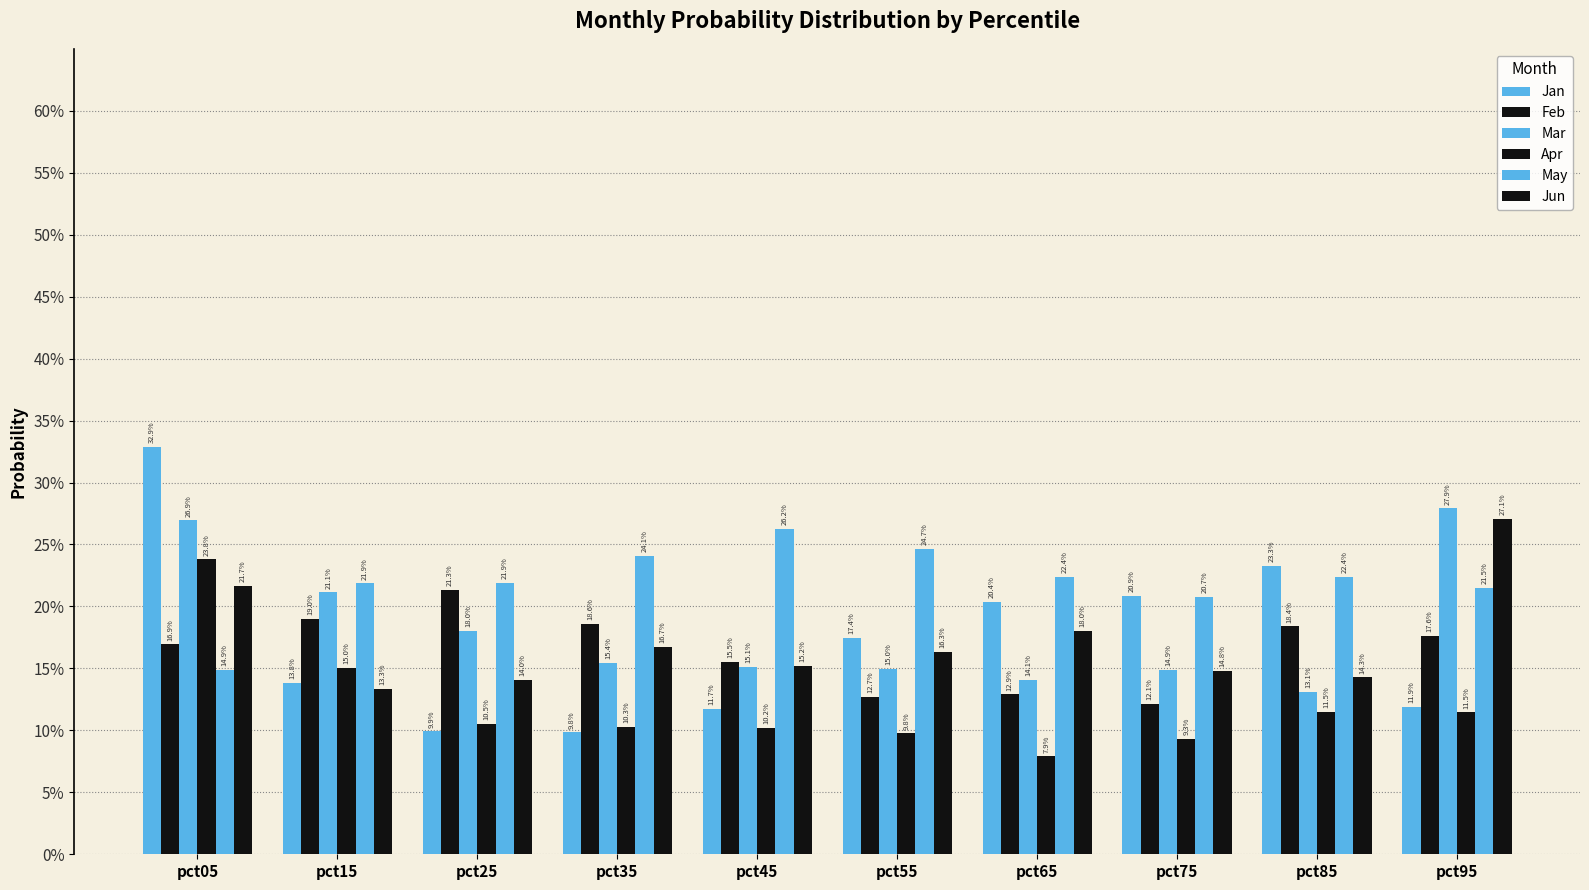

Does the chart contain stacked bars?

No